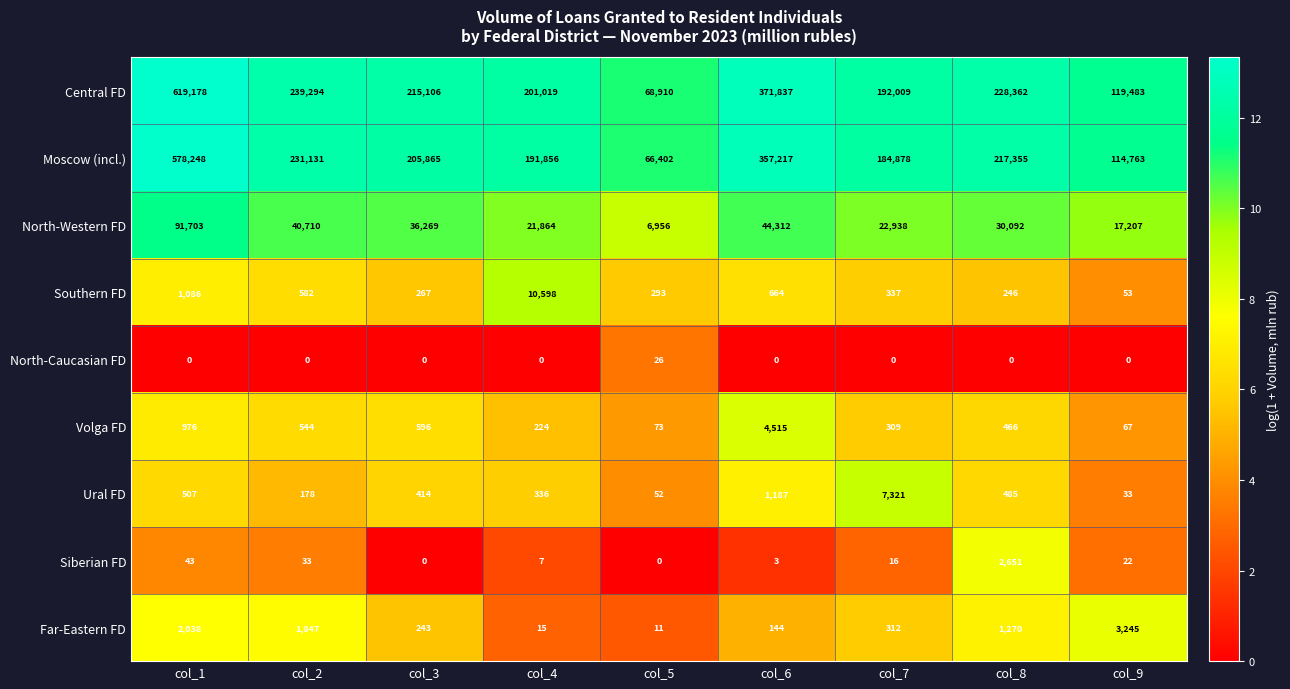

Is the value of Far-Eastern FD at col_2 greater than the value of Southern FD at col_3?

Yes